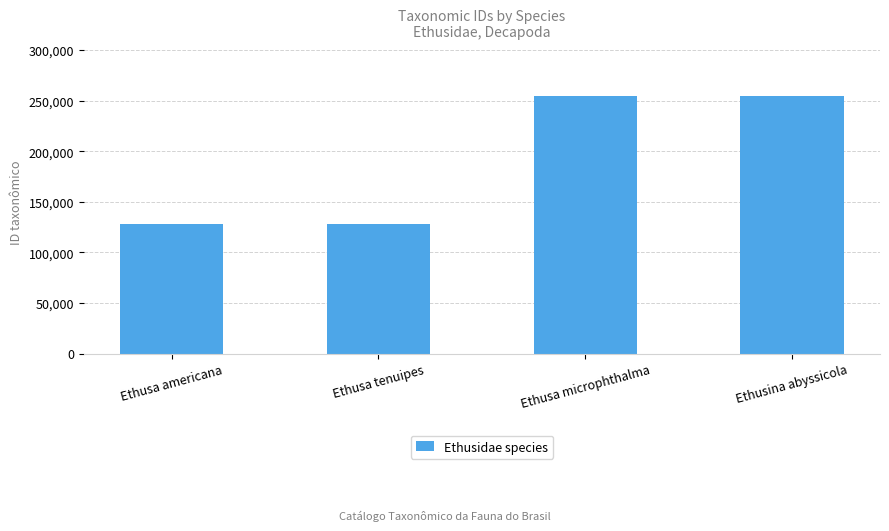

Approximately how many times larger is the value at Ethusa tenuipes compared to Ethusa americana?

1.0